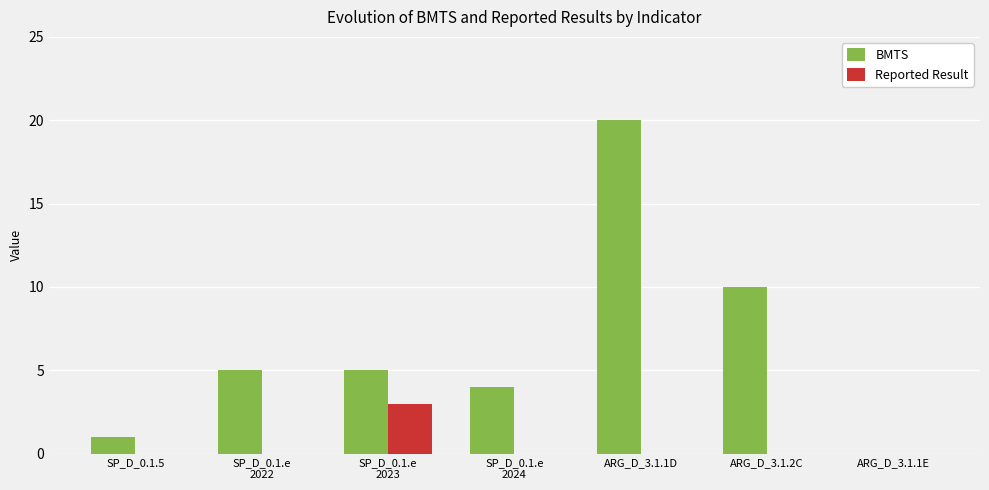

At which label does Reported Result reach its peak?

SP_D_0.1.e
2023